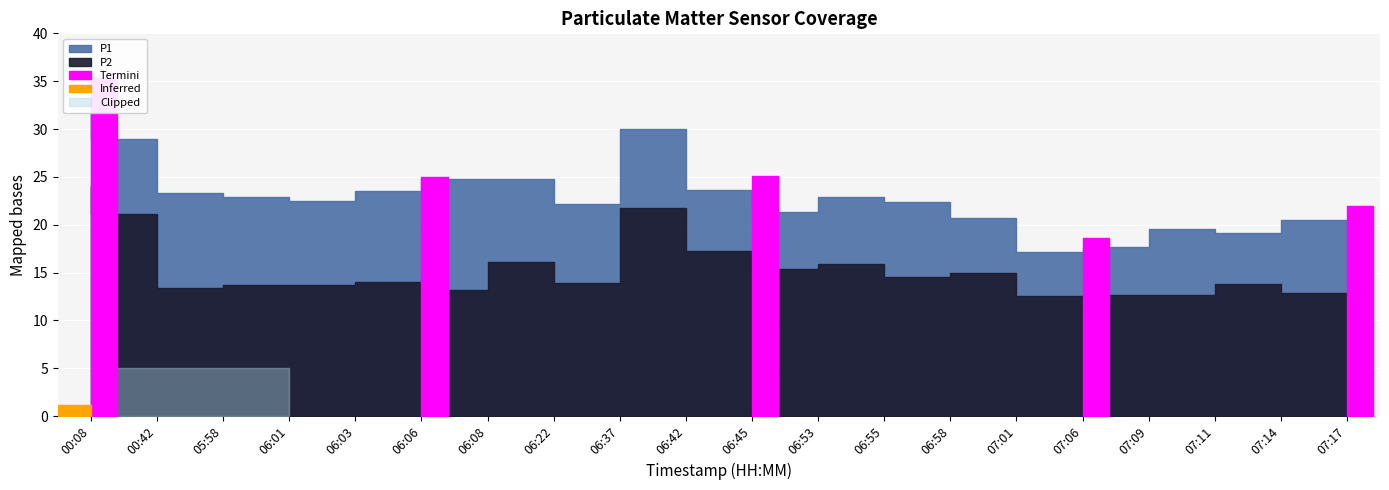

At how many categories does at least one series exceed 27?

3